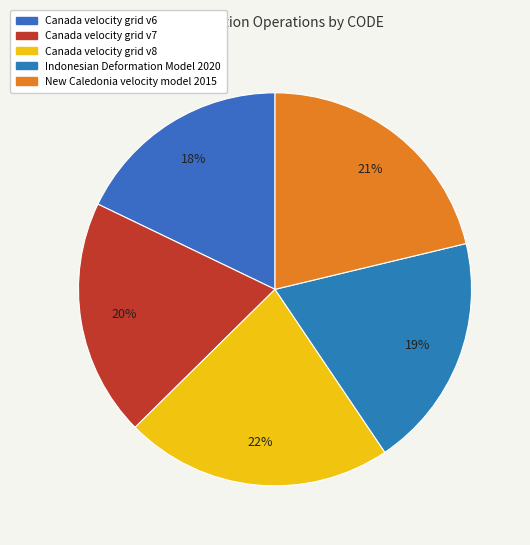

To the nearest percent, what is the difference between the largest and smallest slice percentages?

4%